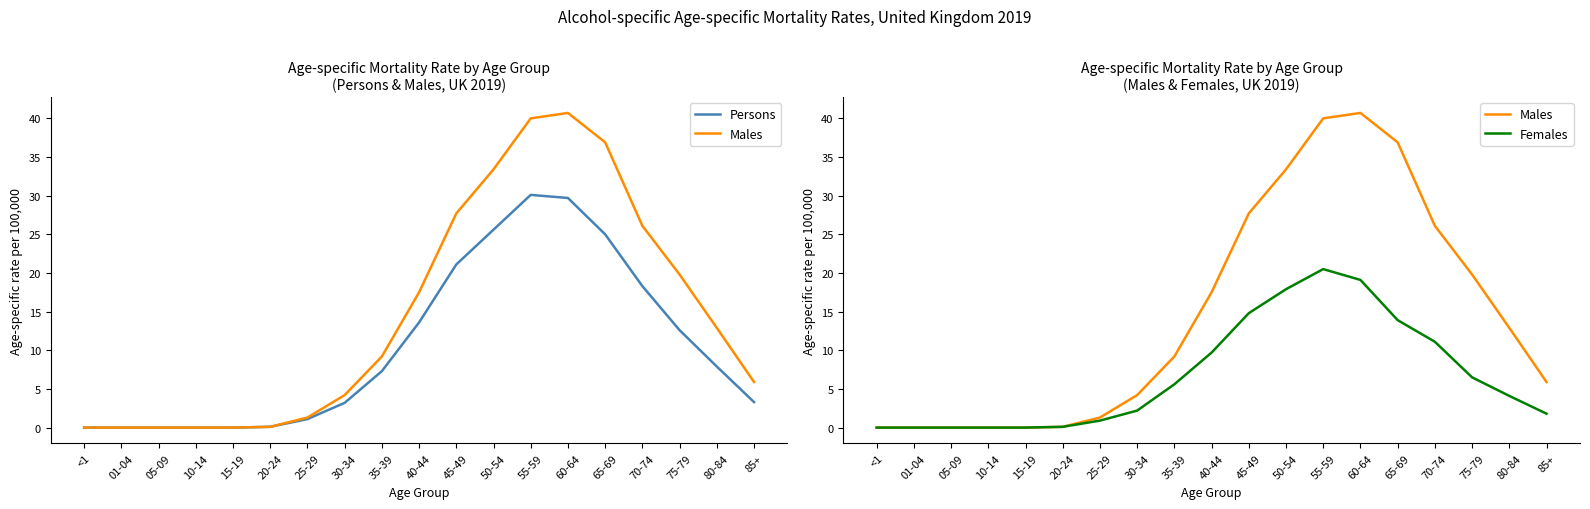

Is the value of Females at 85+ greater than the value of Males at 30-34?

No